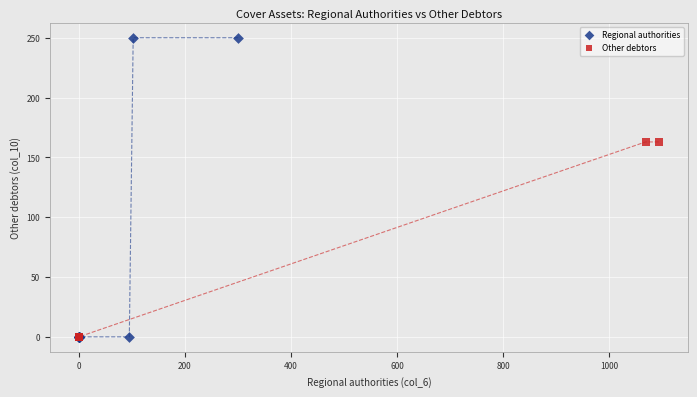

Which series reaches the maximum Y coordinate?

Regional authorities